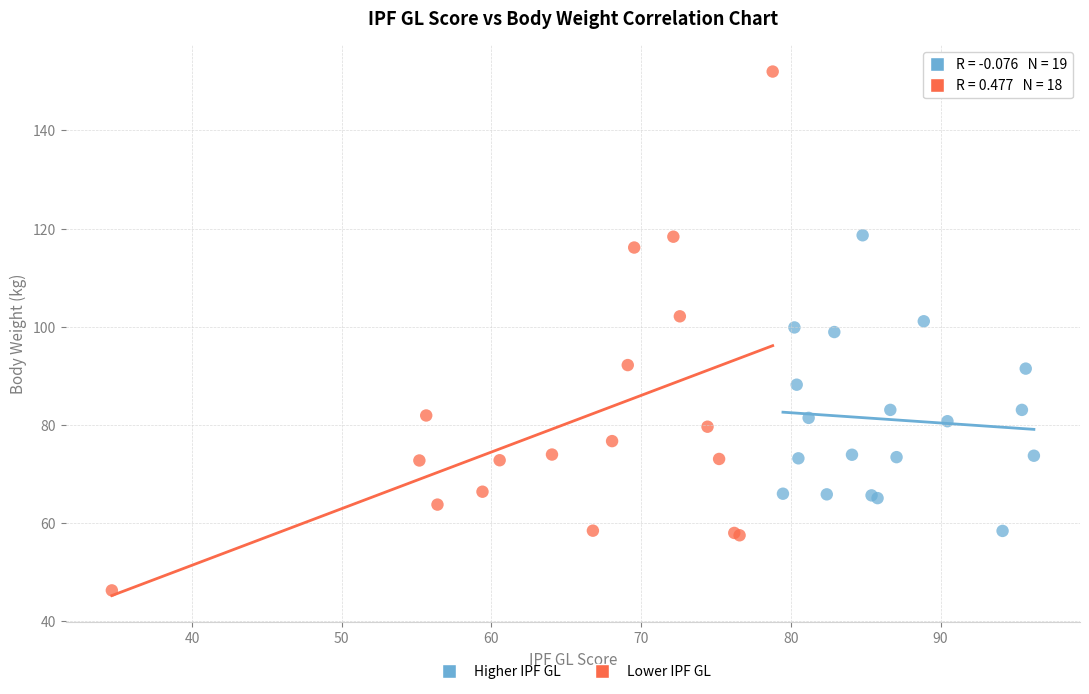

Which series reaches the minimum Y coordinate?

Lower IPF GL